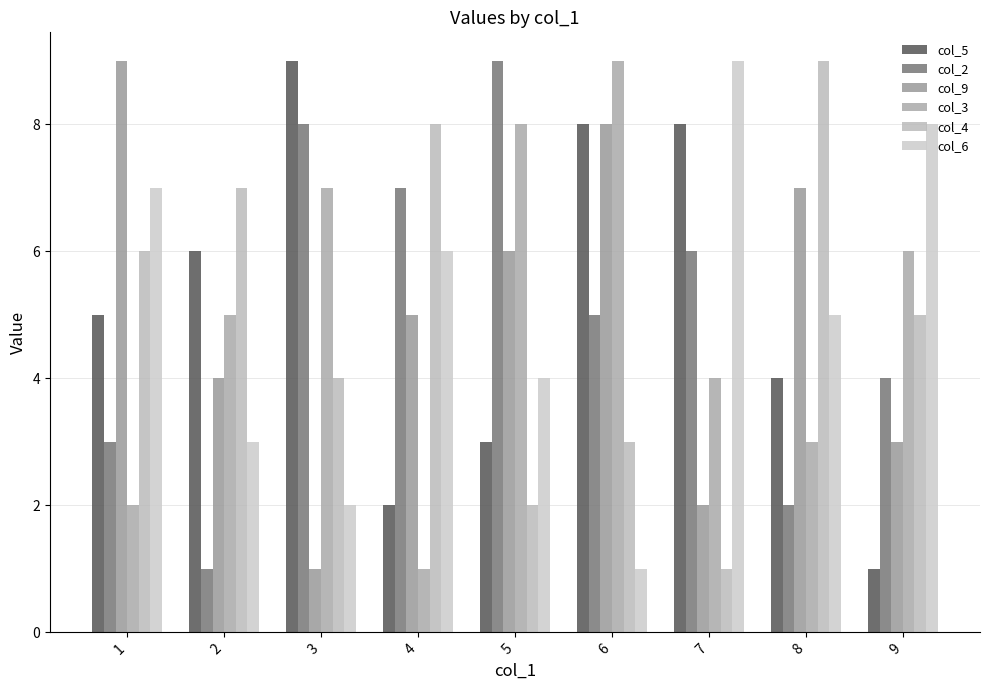

What are all the series names shown in the legend?

col_5, col_2, col_9, col_3, col_4, col_6